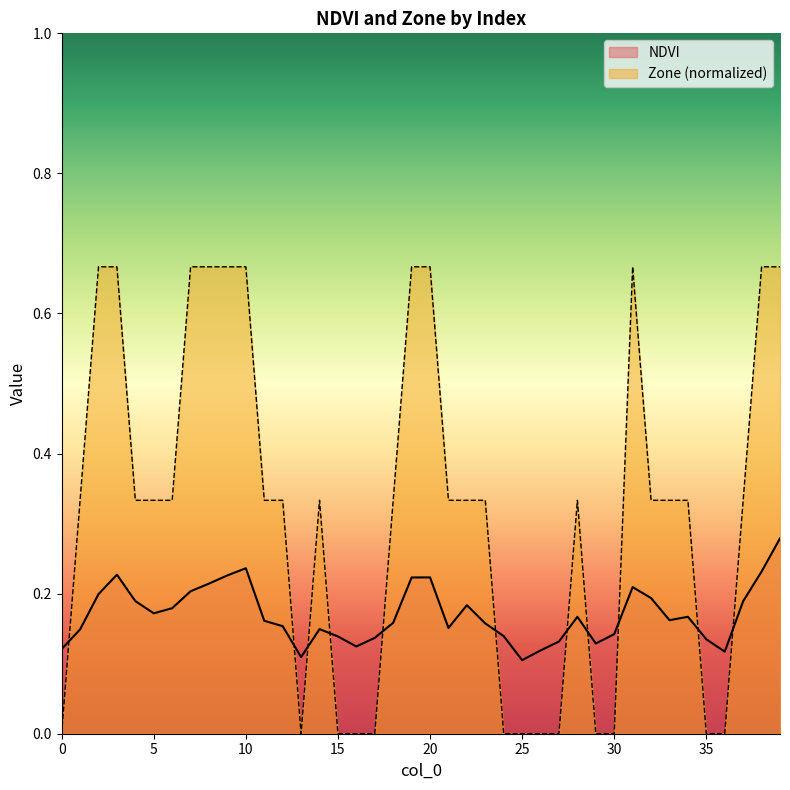

Which series has the largest range (max minus min)?

Zone (normalized)